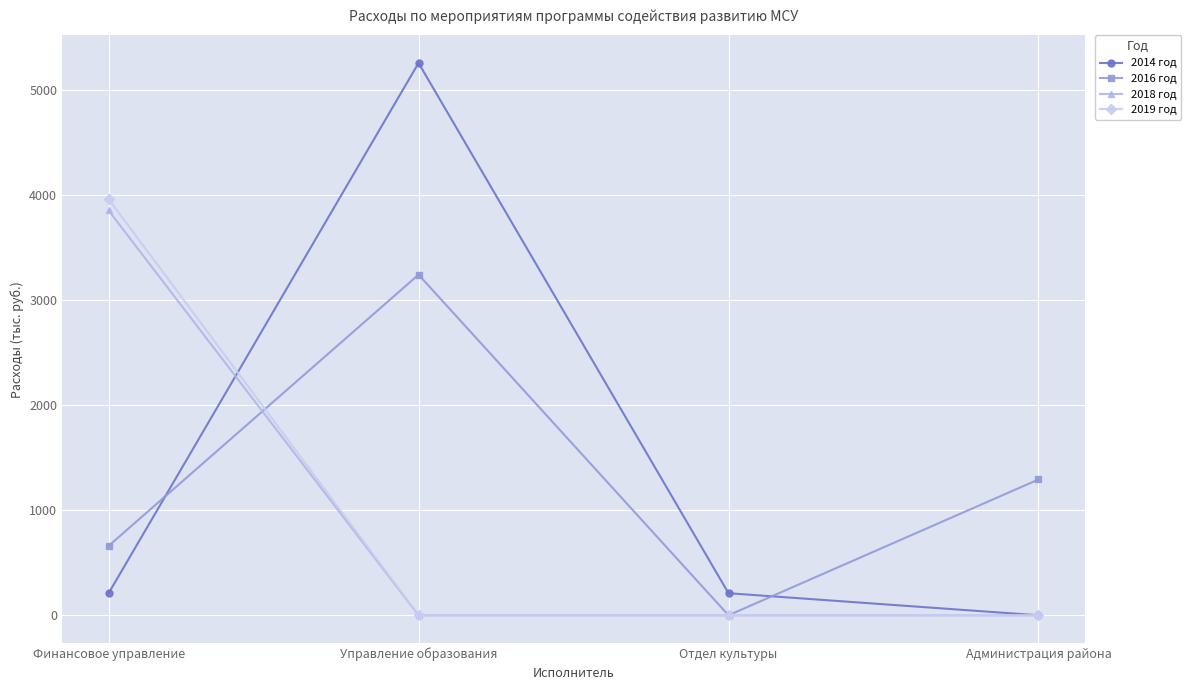

The value of 2016 год at Отдел культуры is 0.0. True or false?

True